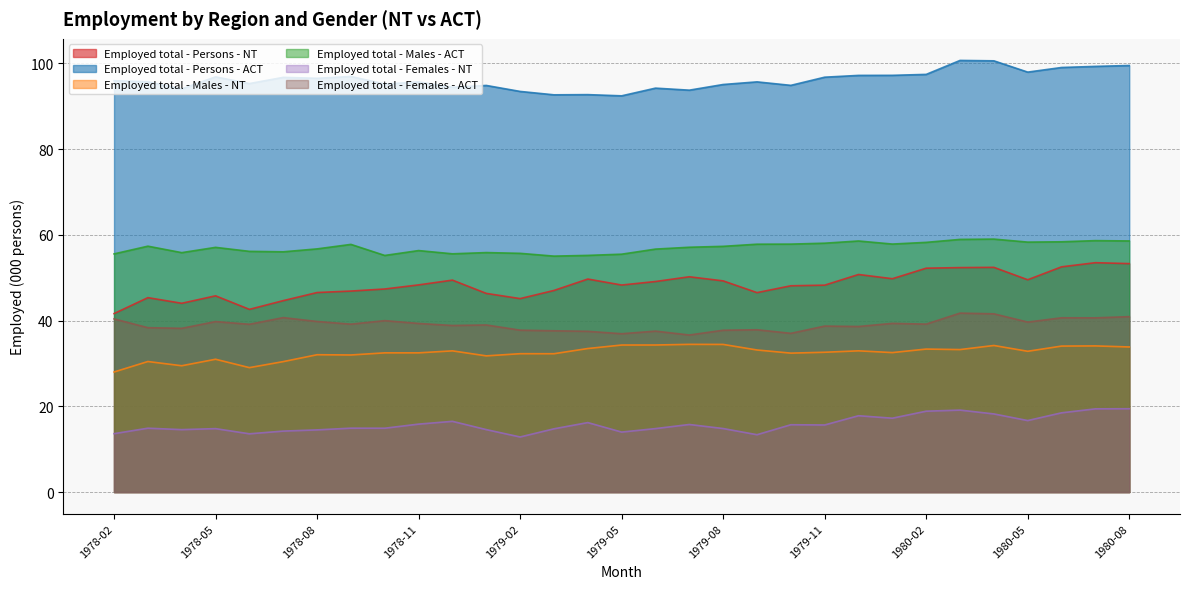

What position from the right is 1978-10?

23